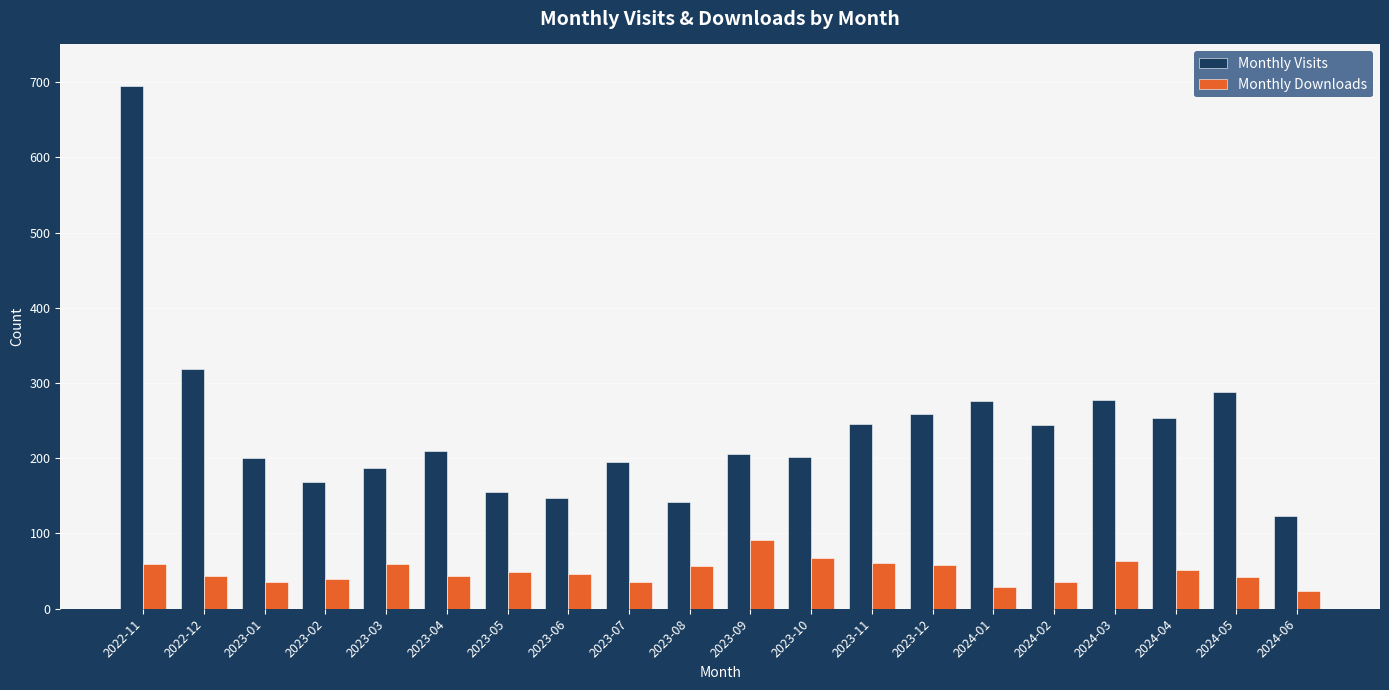

How many bars are there in total?

40